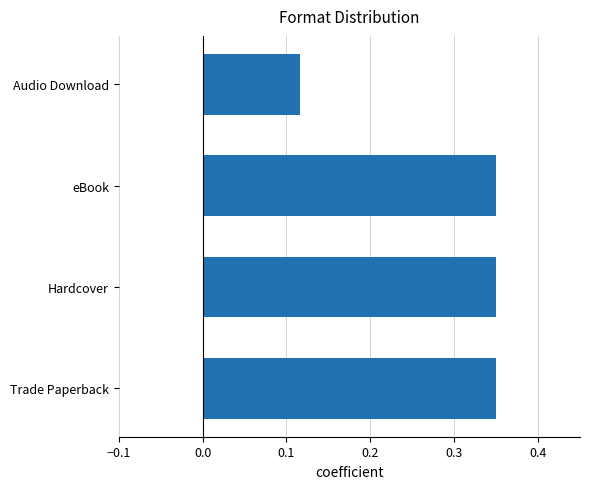

The value at Hardcover is 0.6. True or false?

False